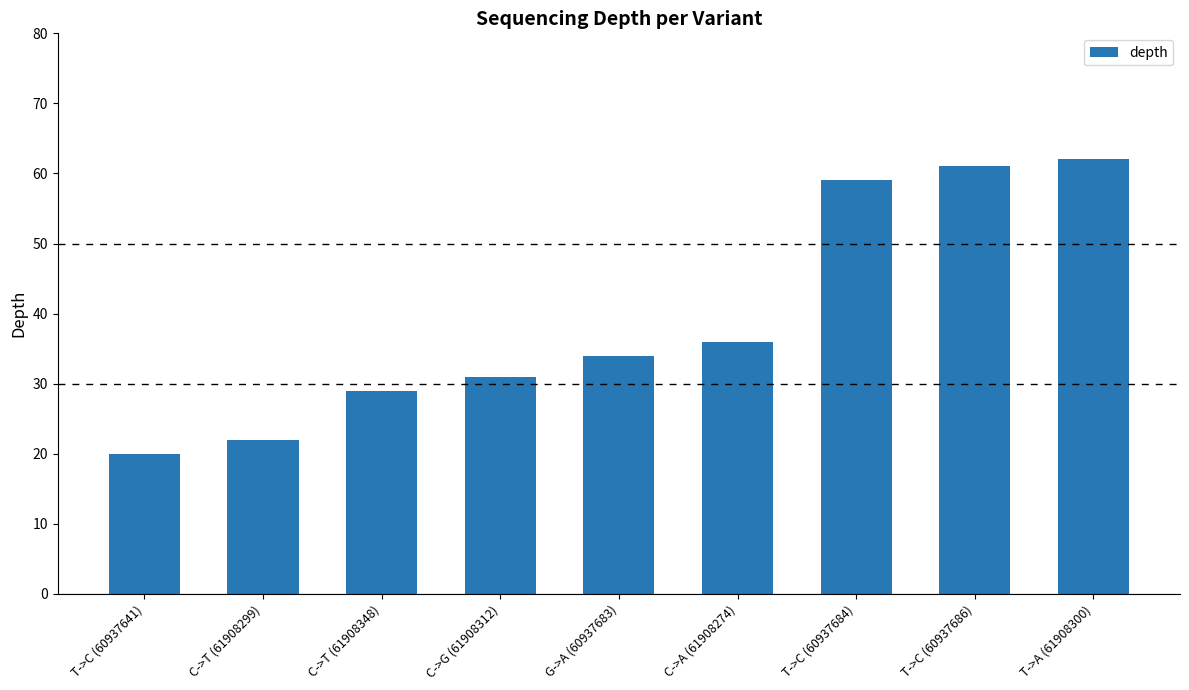

How many series are shown in this chart?

1